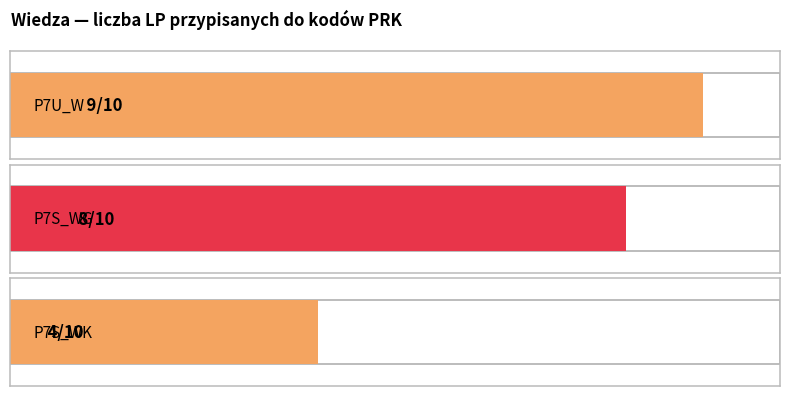

What are all the series names shown in the legend?

P7U_W, P7S_WG, P7S_WK